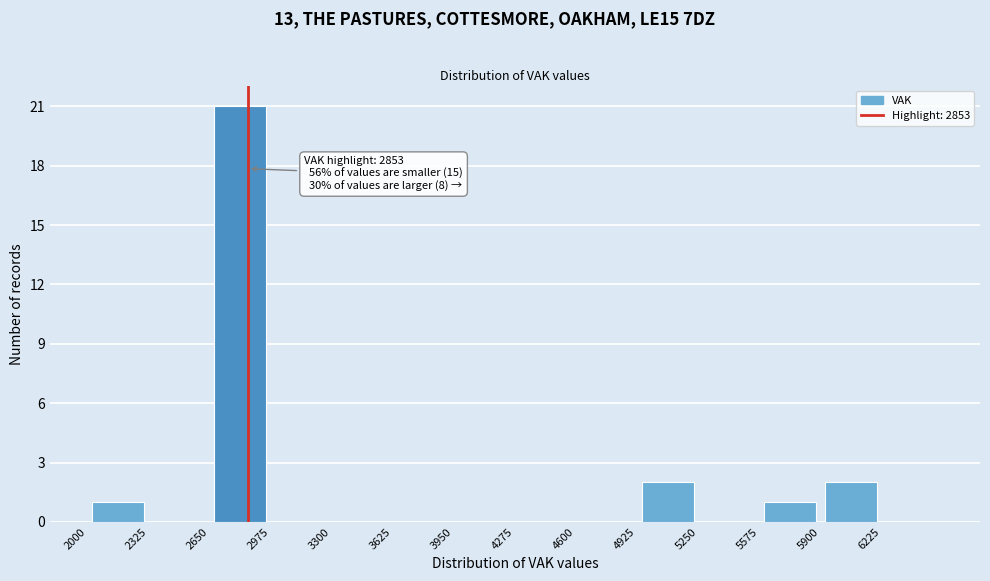

Over which range of the x-axis is the bar tallest?

2650 to 2975